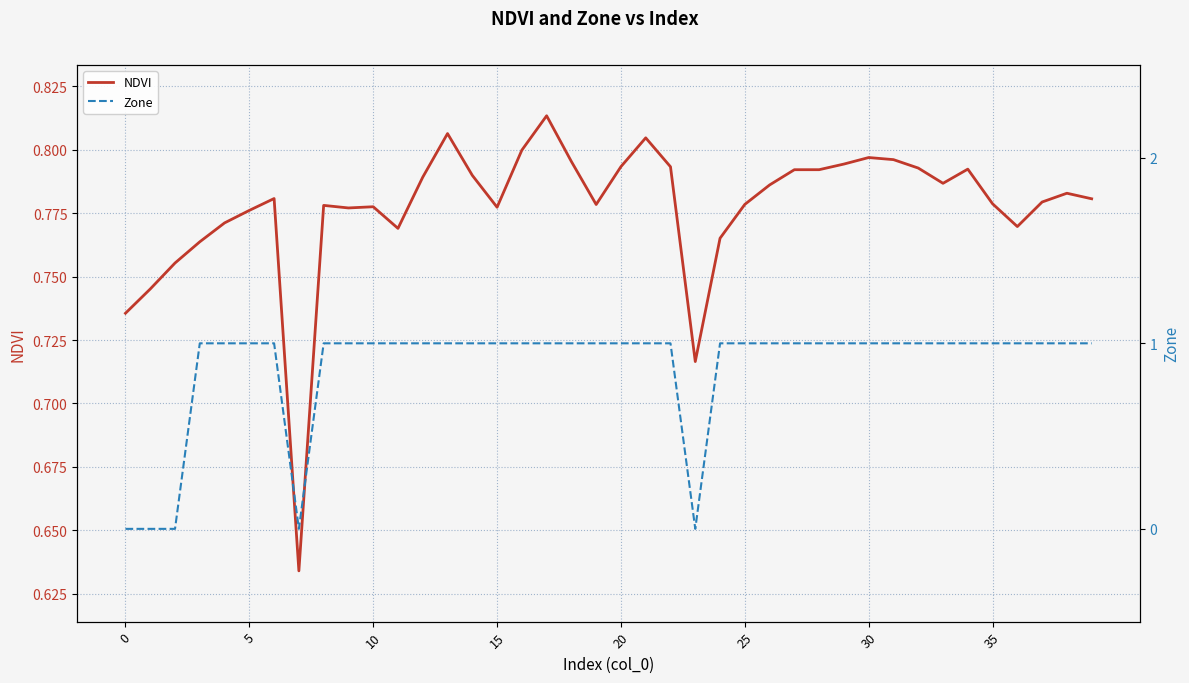

What value does the Zone series have at 30?

1.0